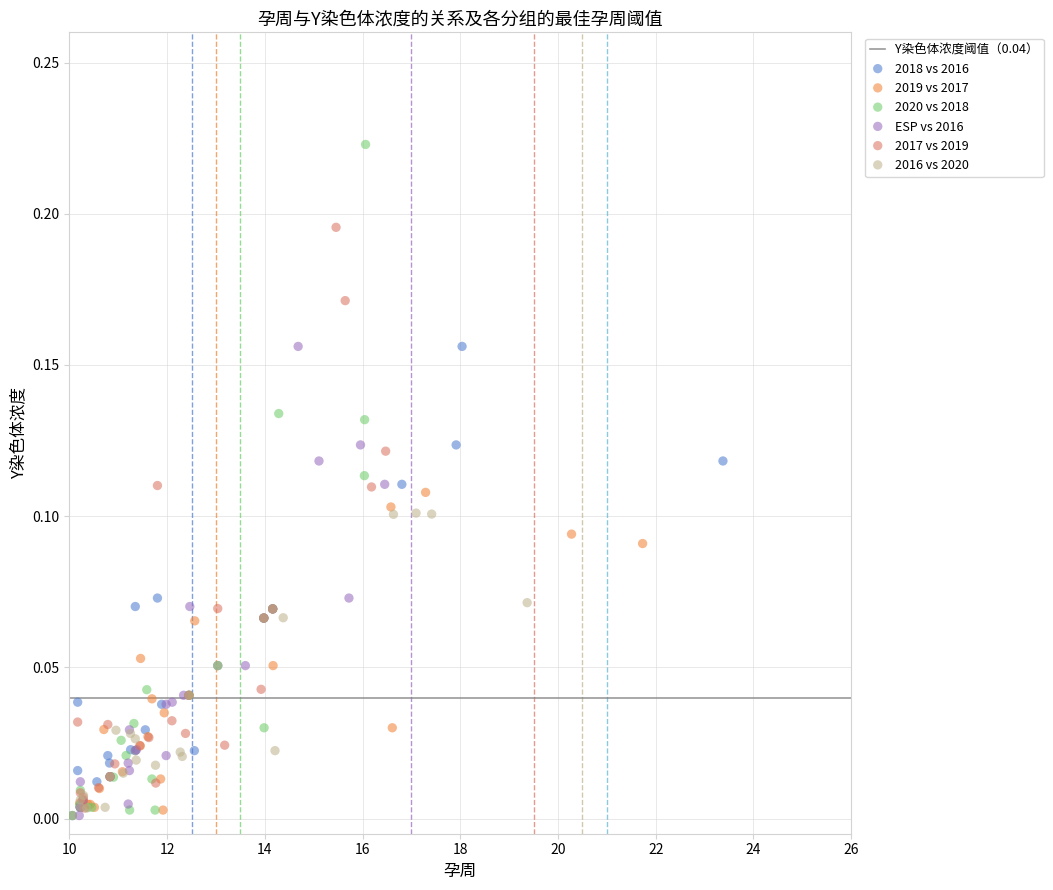

Which series reaches the maximum Y coordinate?

2020 vs 2018